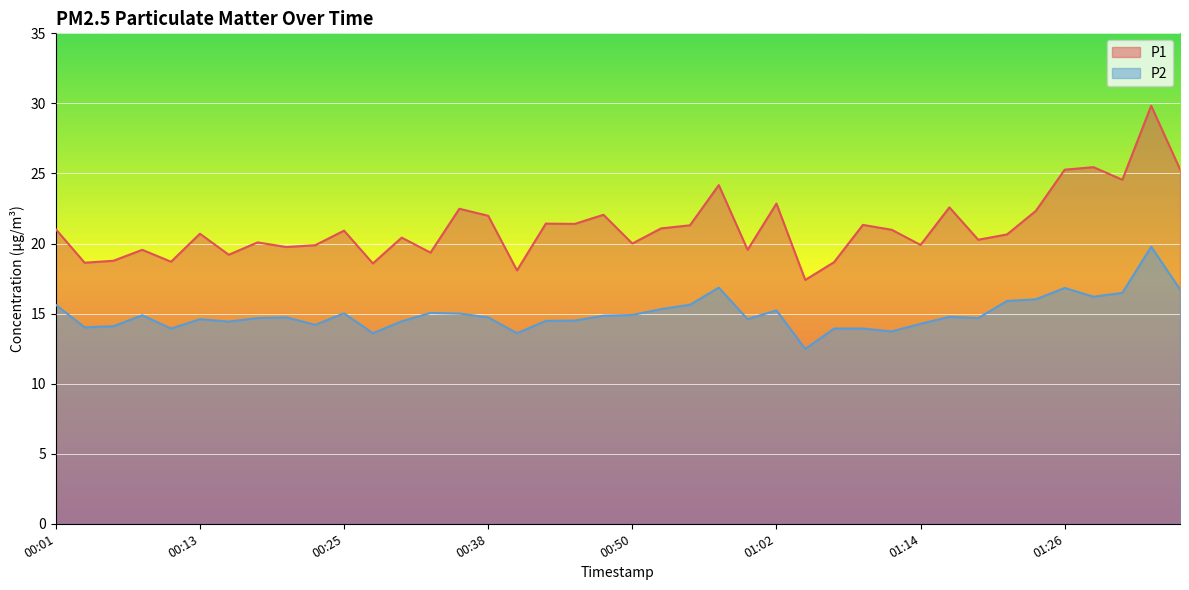

How many interior local valleys does the P1 series have?

14